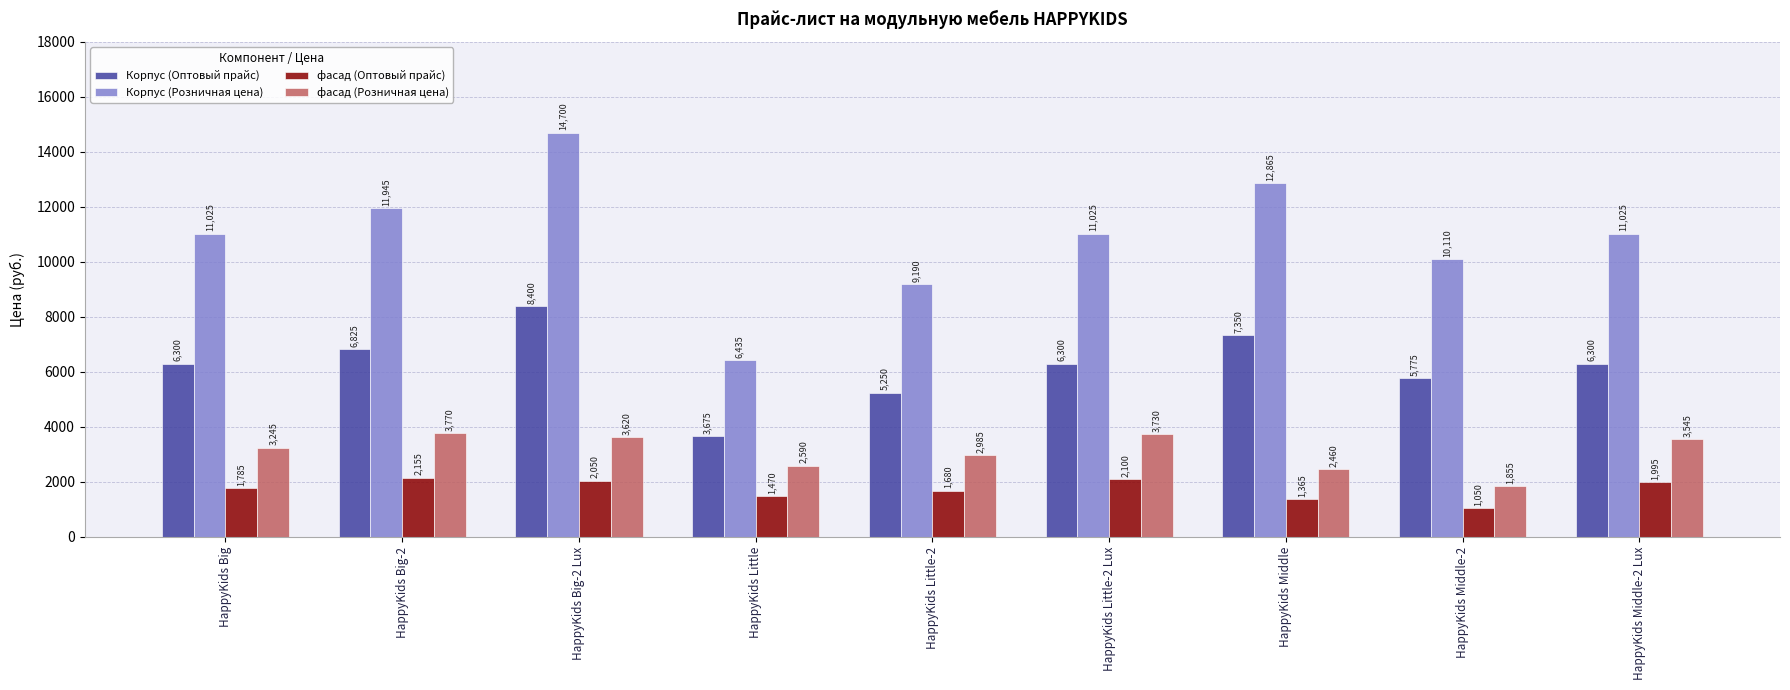

True or false: фасад (Оптовый прайс) has a value of 1680 at HappyKids Little-2.

True